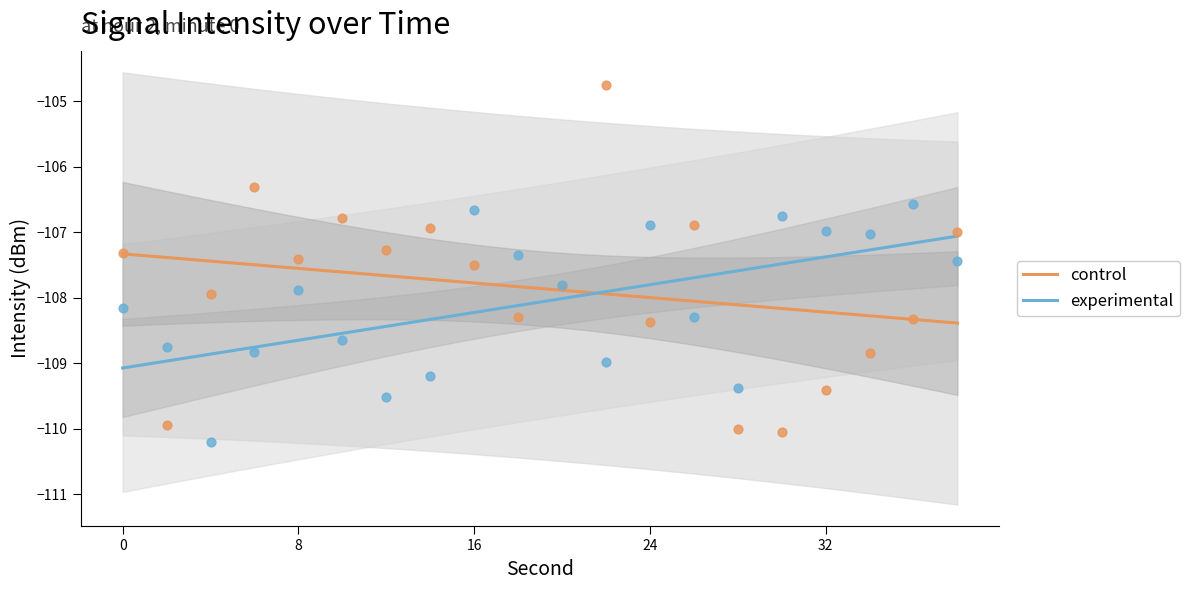

Which series has the widest spread of Y values?

control